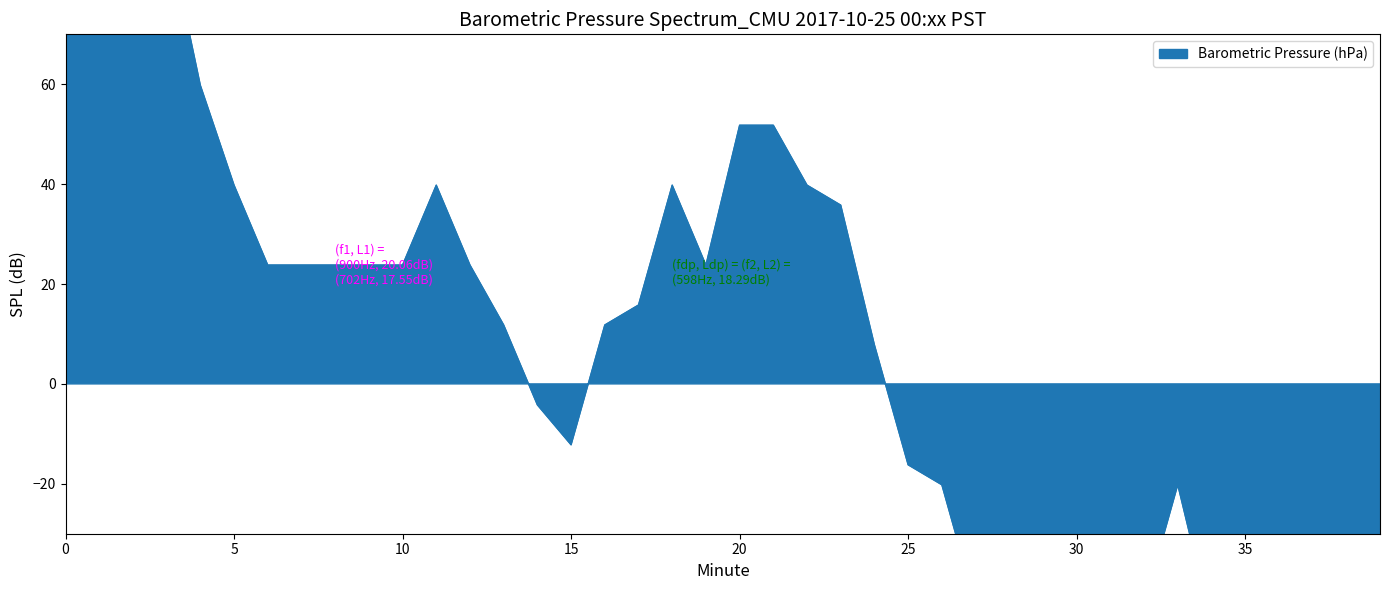

How many lines are shown in the chart?

1